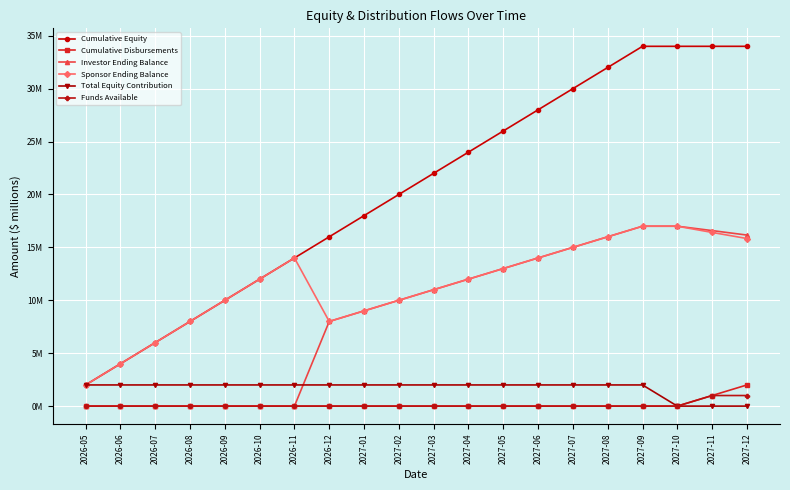

Between 2026-11 and 2027-11, which is larger?

2027-11